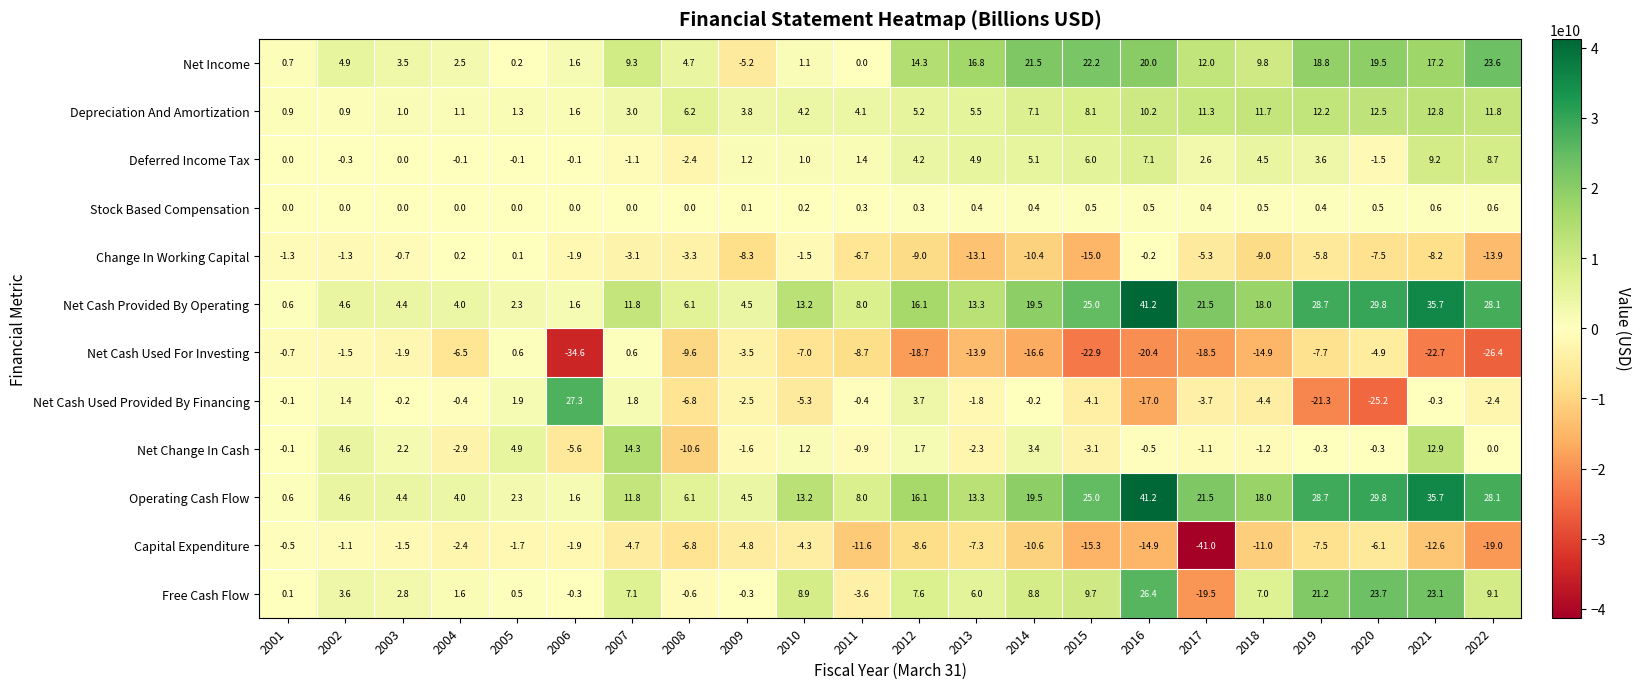

At 2008, list the series in order from smallest to largest.

Net Change In Cash, Net Cash Used For Investing, Net Cash Used Provided By Financing, Capital Expenditure, Change In Working Capital, Deferred Income Tax, Free Cash Flow, Stock Based Compensation, Net Income, Net Cash Provided By Operating, Operating Cash Flow, Depreciation And Amortization